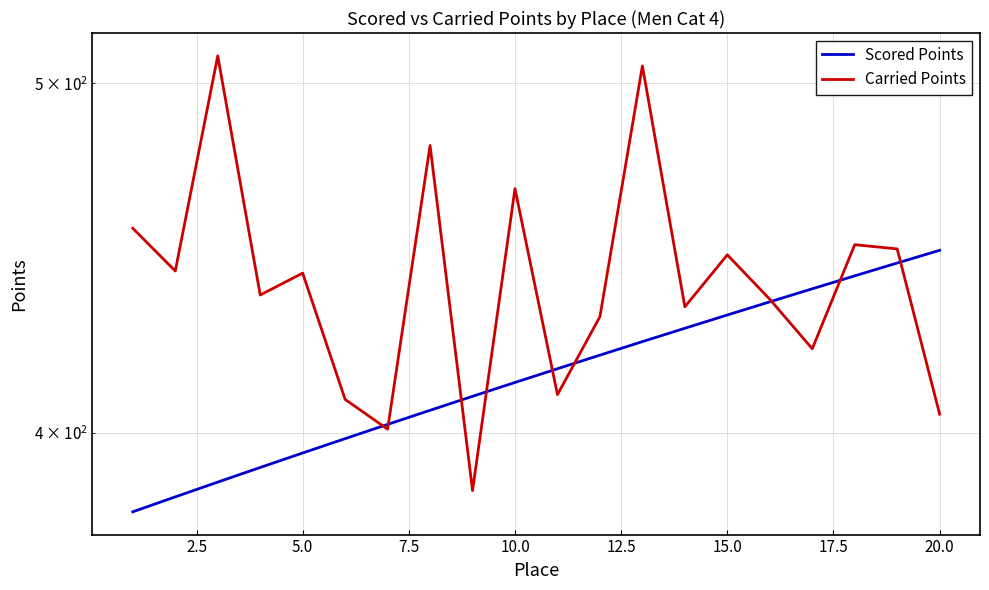

In Carried Points, how many points are higher than both neighbors (excluding endpoints)?

7